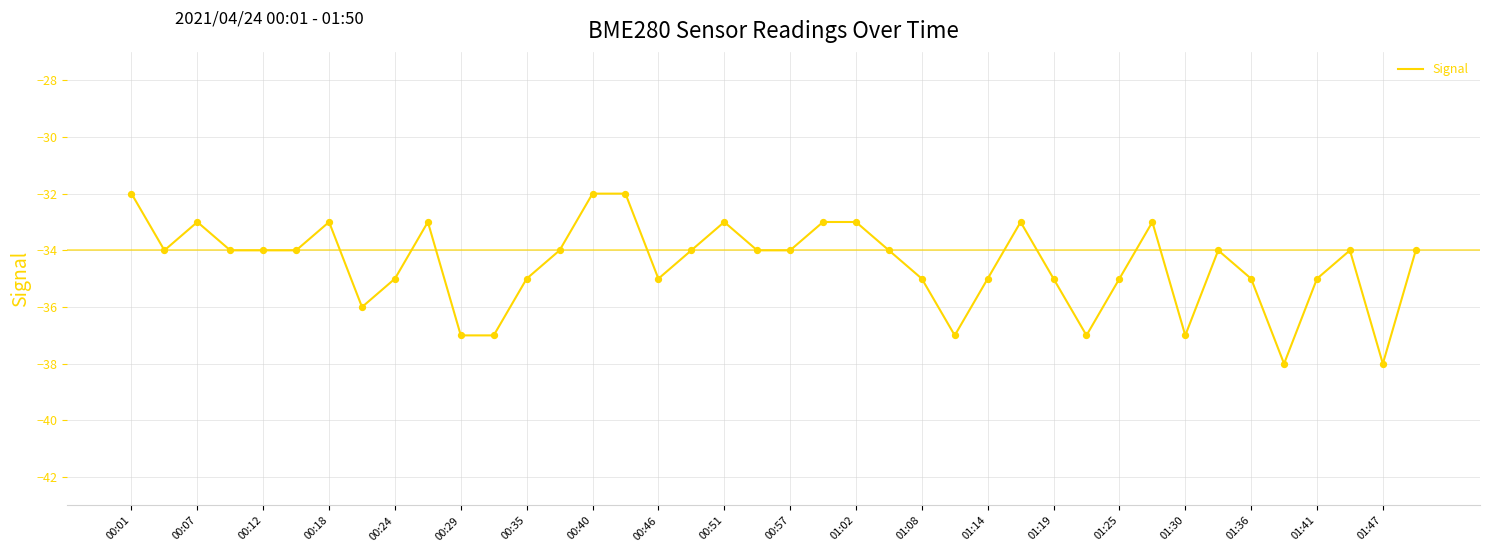

What is the minimum value shown in the chart?

-38